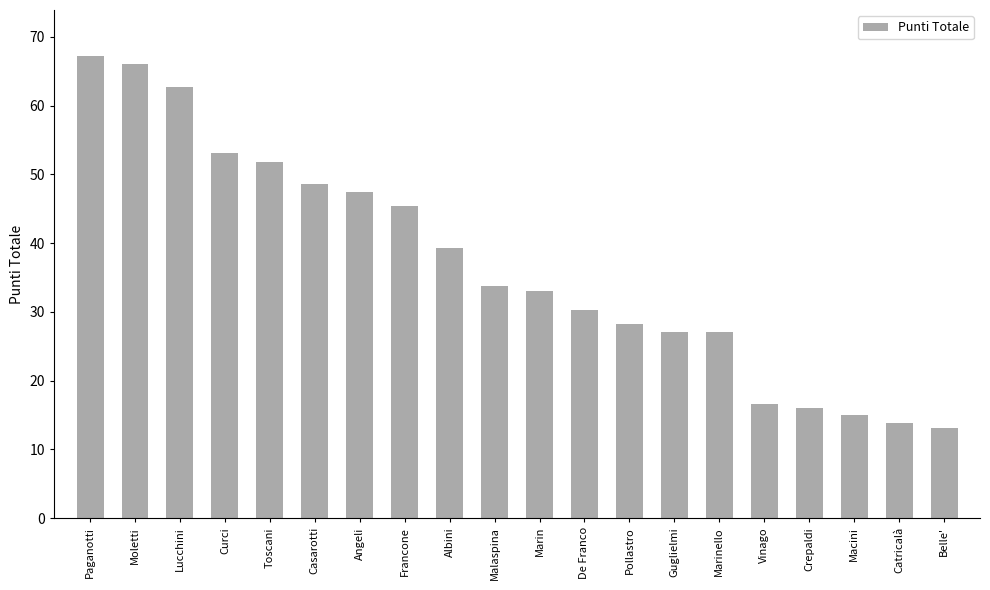

What is the sum of the values at Toscani and Marin?

84.8